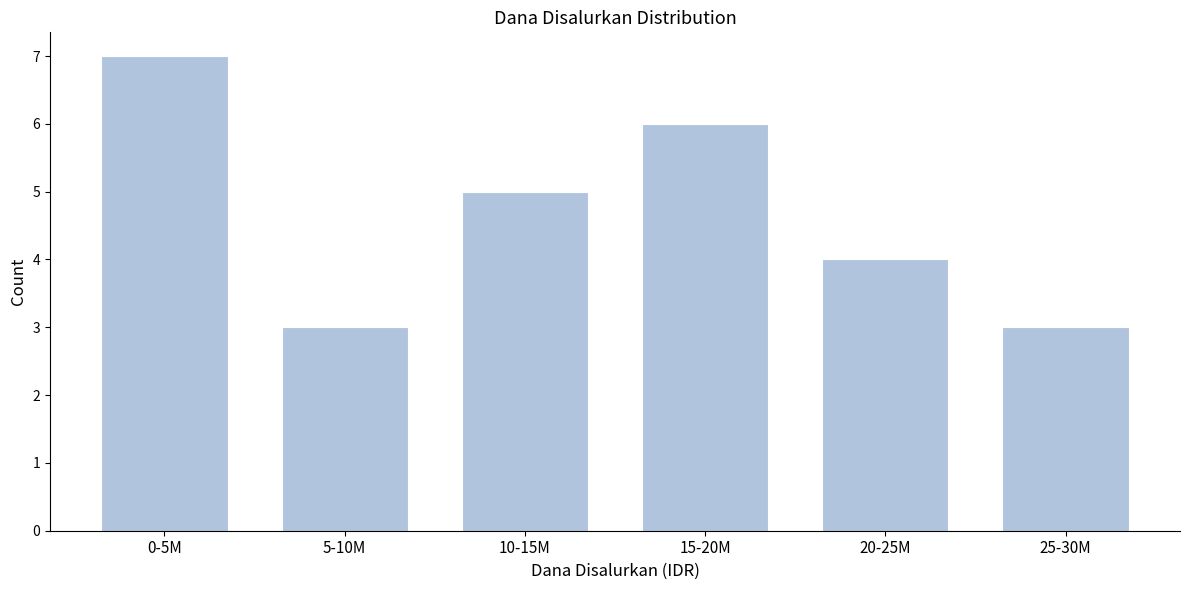

Reading right to left, transcribe all the data shown in this chart.

25-30M=3	20-25M=4	15-20M=6	10-15M=5	5-10M=3	0-5M=7